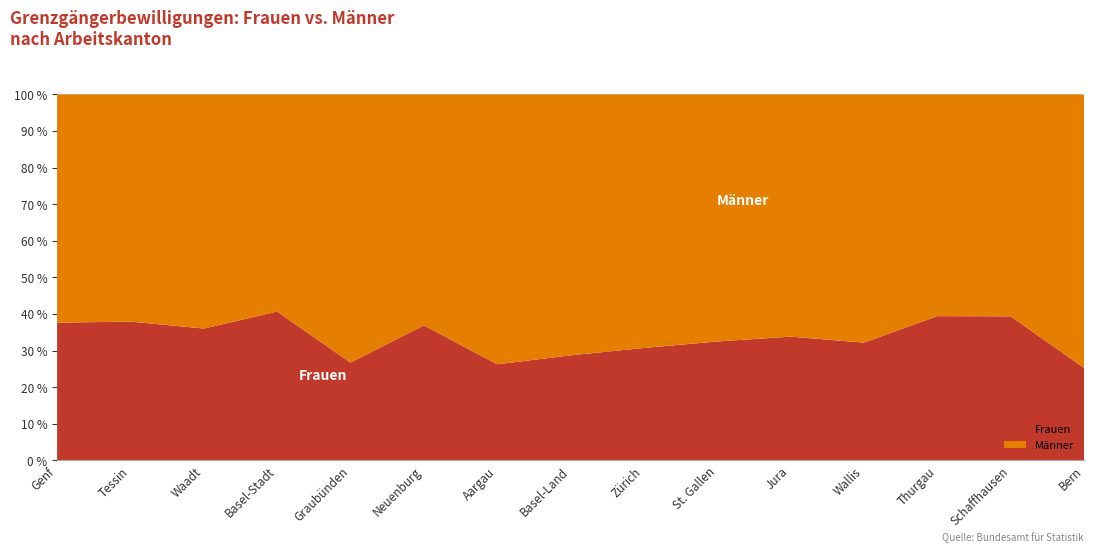

Reading left to right, extract all data points from this chart.

Frauen: Genf=4357	Tessin=3305	Waadt=1595	Basel-Stadt=1383	Graubünden=657	Neuenburg=688	Aargau=429	Basel-Land=577	Zürich=461	St. Gallen=440	Jura=437	Wallis=369	Thurgau=388	Schaffhausen=228	Bern=175
Männer: Genf=7214	Tessin=5407	Waadt=2830	Basel-Stadt=2016	Graubünden=1801	Neuenburg=1176	Aargau=1204	Basel-Land=1432	Zürich=1039	St. Gallen=913	Jura=855	Wallis=777	Thurgau=596	Schaffhausen=351	Bern=517